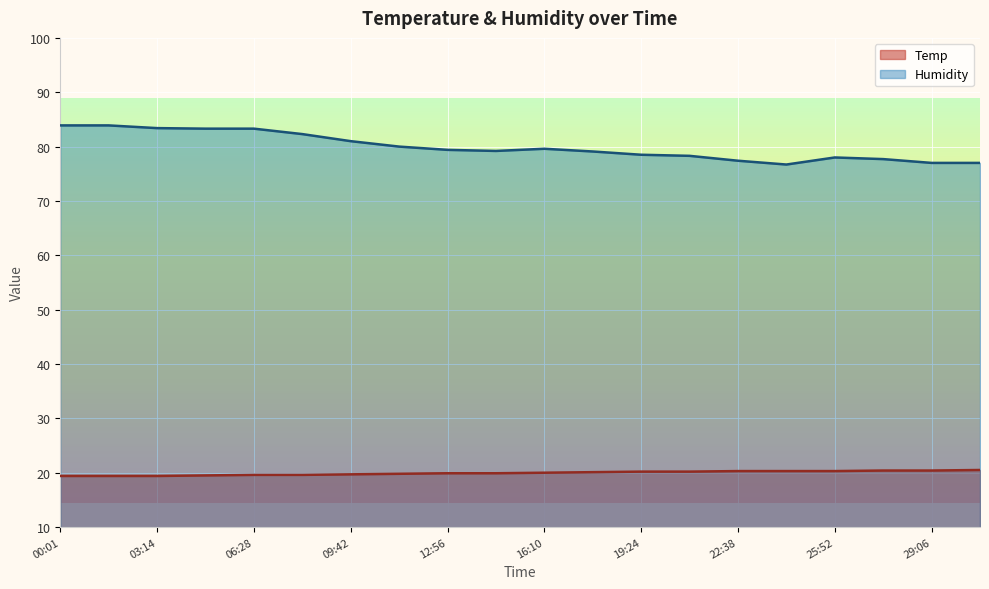

True or false: Temp has more than 1 interior local peaks.

False